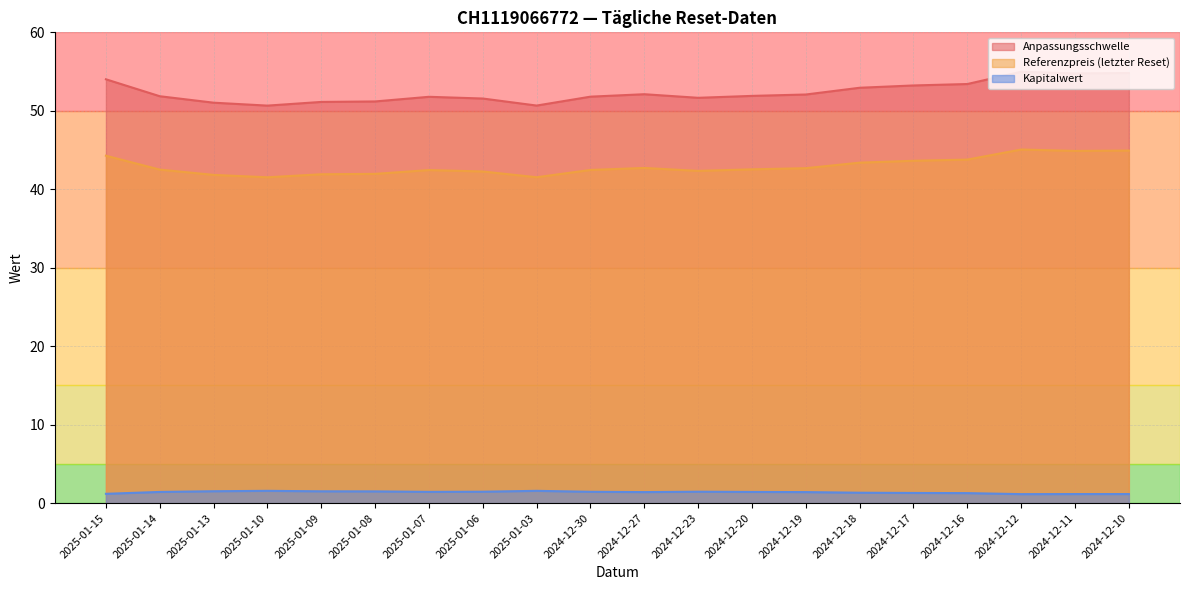

How many interior local valleys does the Kapitalwert series have?

3